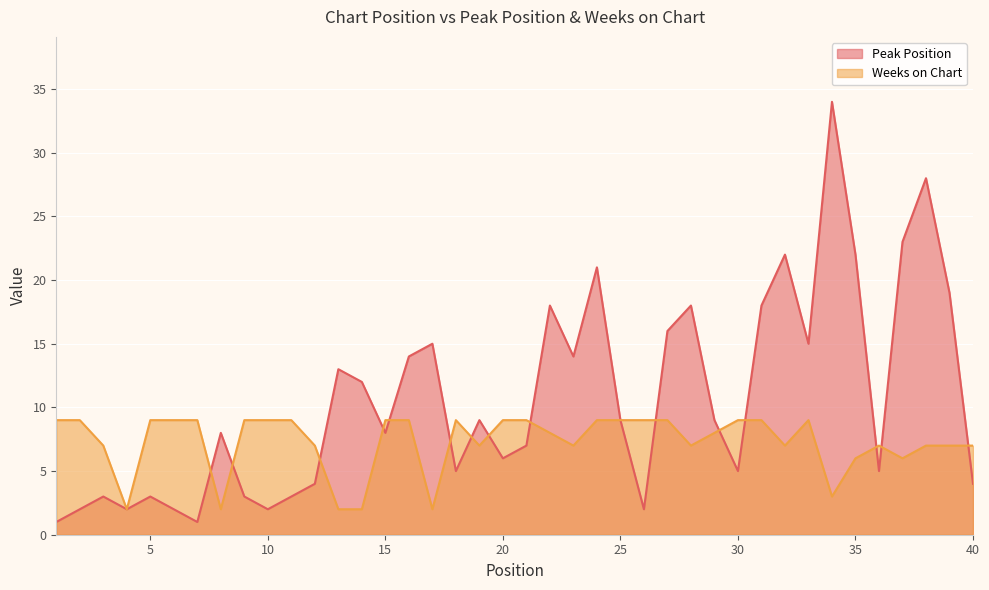

How many distinct data groups are displayed?

2